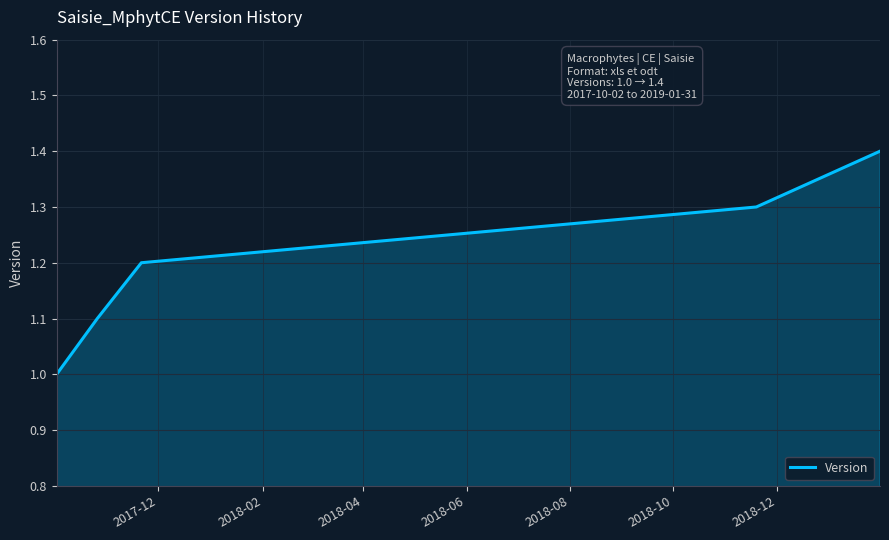

What is the maximum value shown in the chart?

1.4